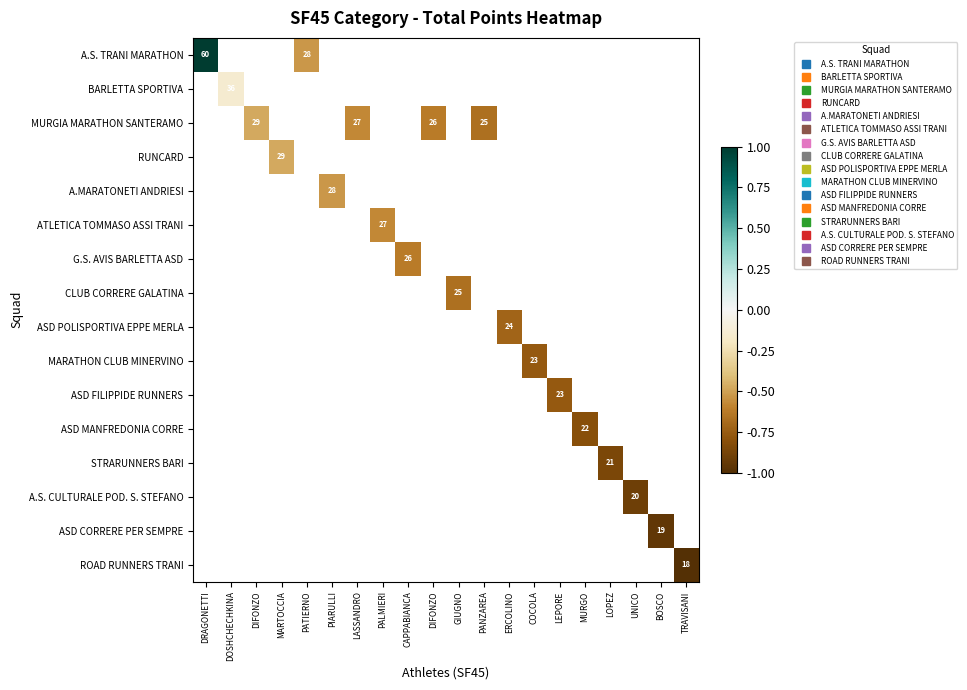

List the series in order of their peak value, highest first.

A.S. TRANI MARATHON, BARLETTA SPORTIVA, MURGIA MARATHON SANTERAMO, RUNCARD, A.MARATONETI ANDRIESI, ATLETICA TOMMASO ASSI TRANI, G.S. AVIS BARLETTA ASD, CLUB CORRERE GALATINA, ASD POLISPORTIVA EPPE MERLA, MARATHON CLUB MINERVINO, ASD FILIPPIDE RUNNERS, ASD MANFREDONIA CORRE, STRARUNNERS BARI, A.S. CULTURALE POD. S. STEFANO, ASD CORRERE PER SEMPRE, ROAD RUNNERS TRANI